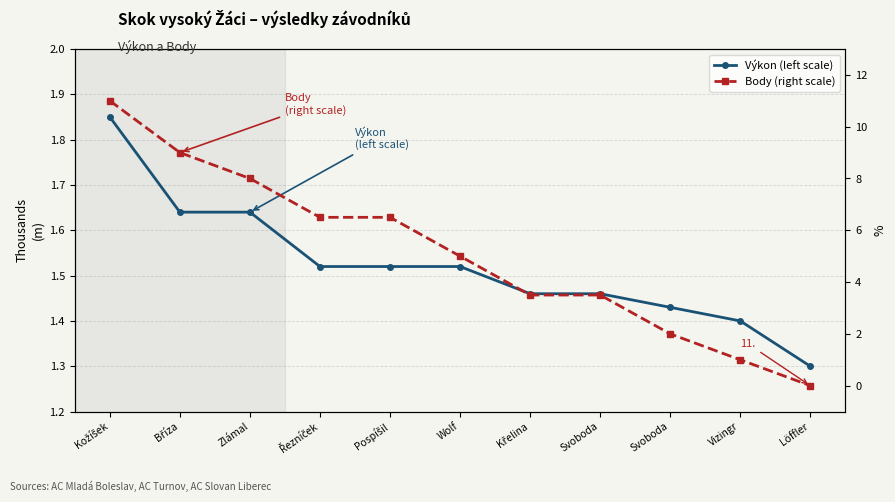

True or false: Body (right scale) has a value of 5.5 at Křelina.

False